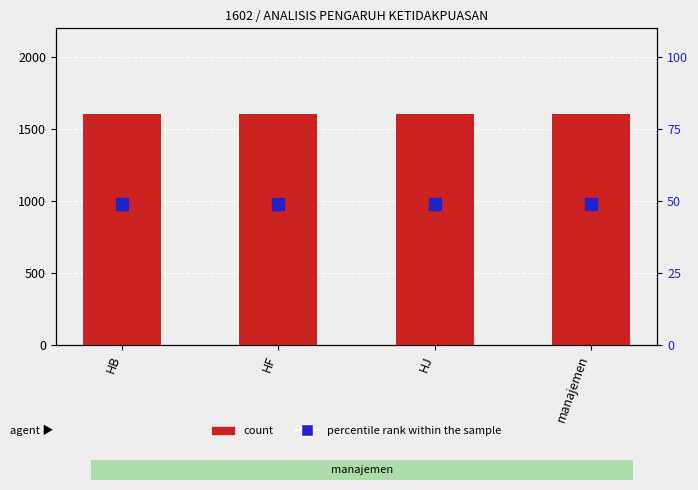

What is the value of the count bar at the 1st from the left?

1602